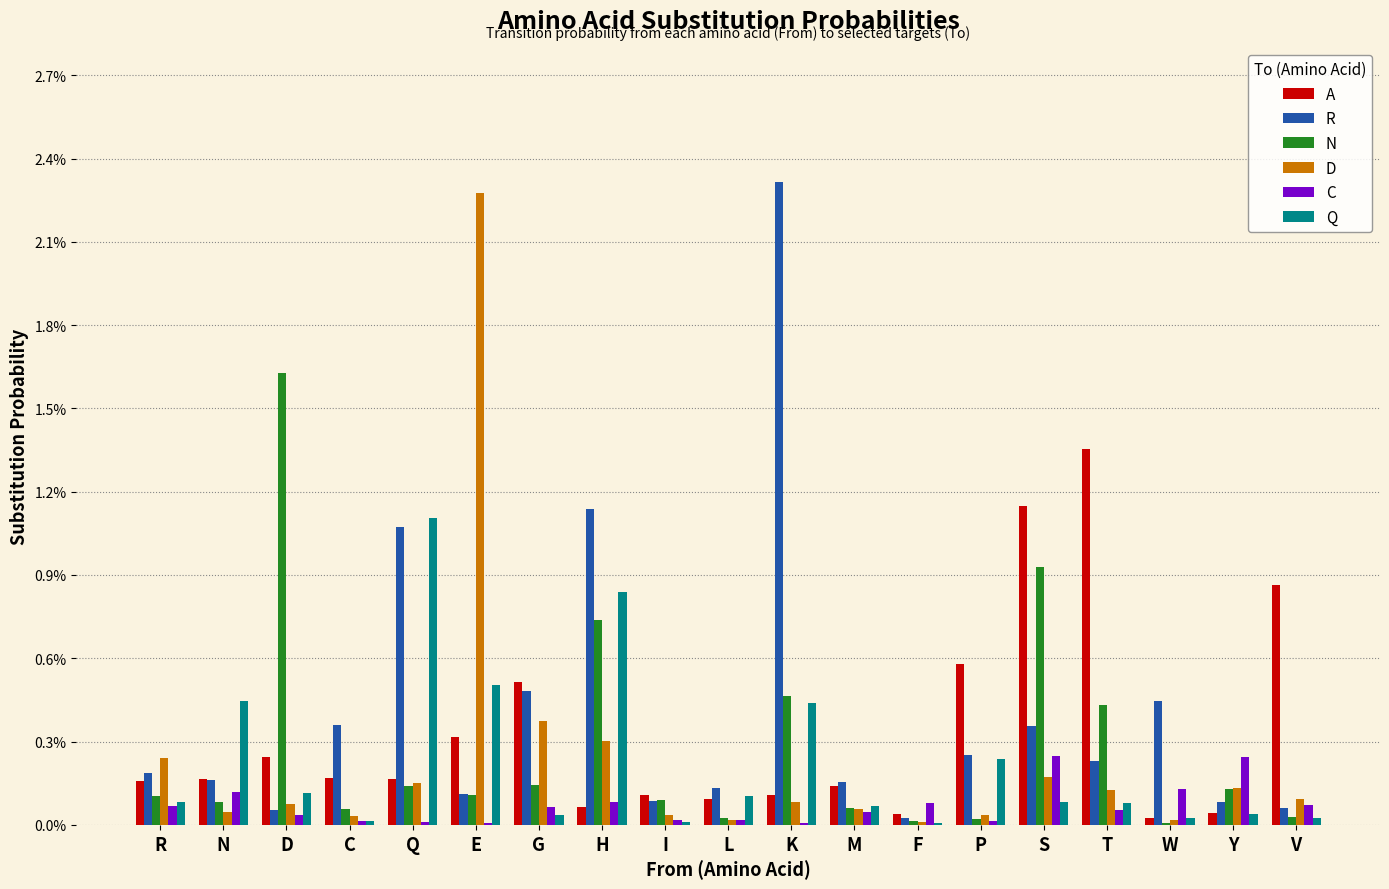

What is the label of the 18th bar from the left?

Y